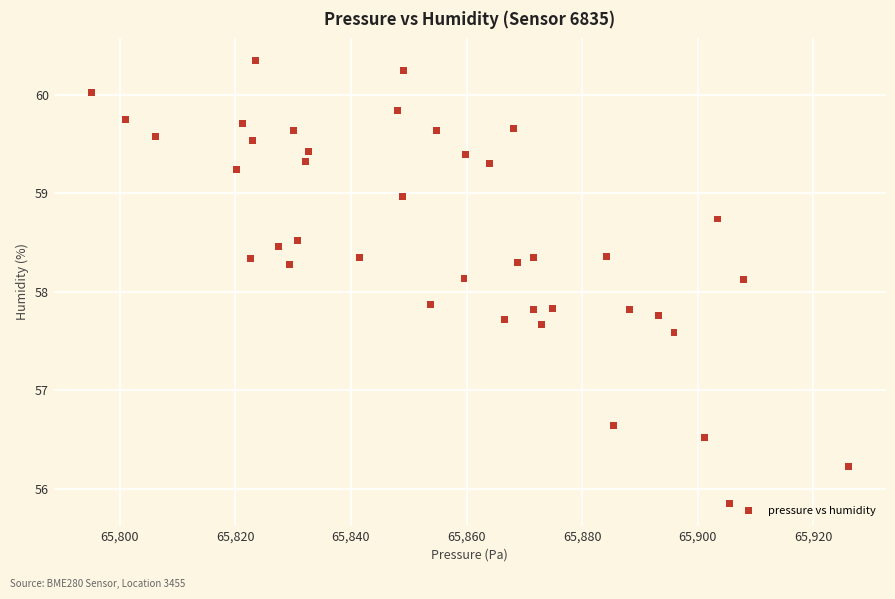

What is the range of X values (max minus min)?

131.0